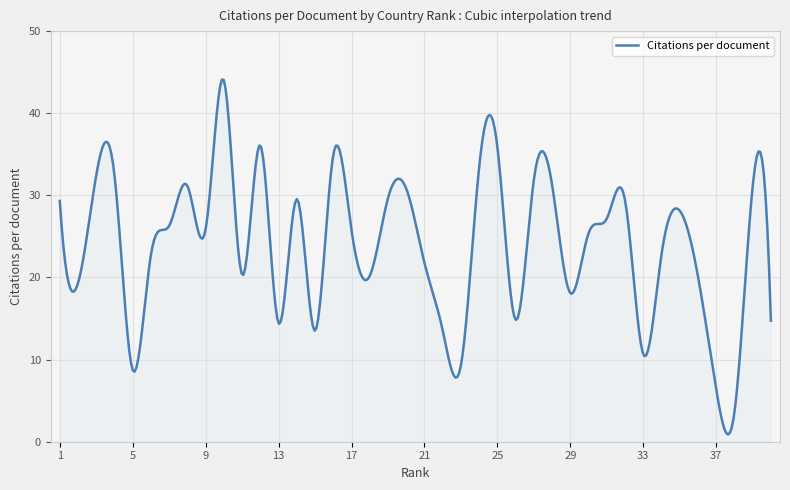

How many lines are shown in the chart?

1